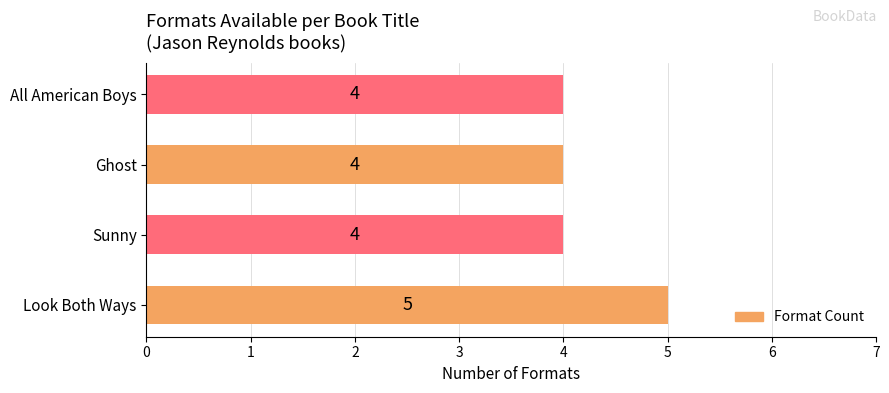

What is the sum of all values?

17